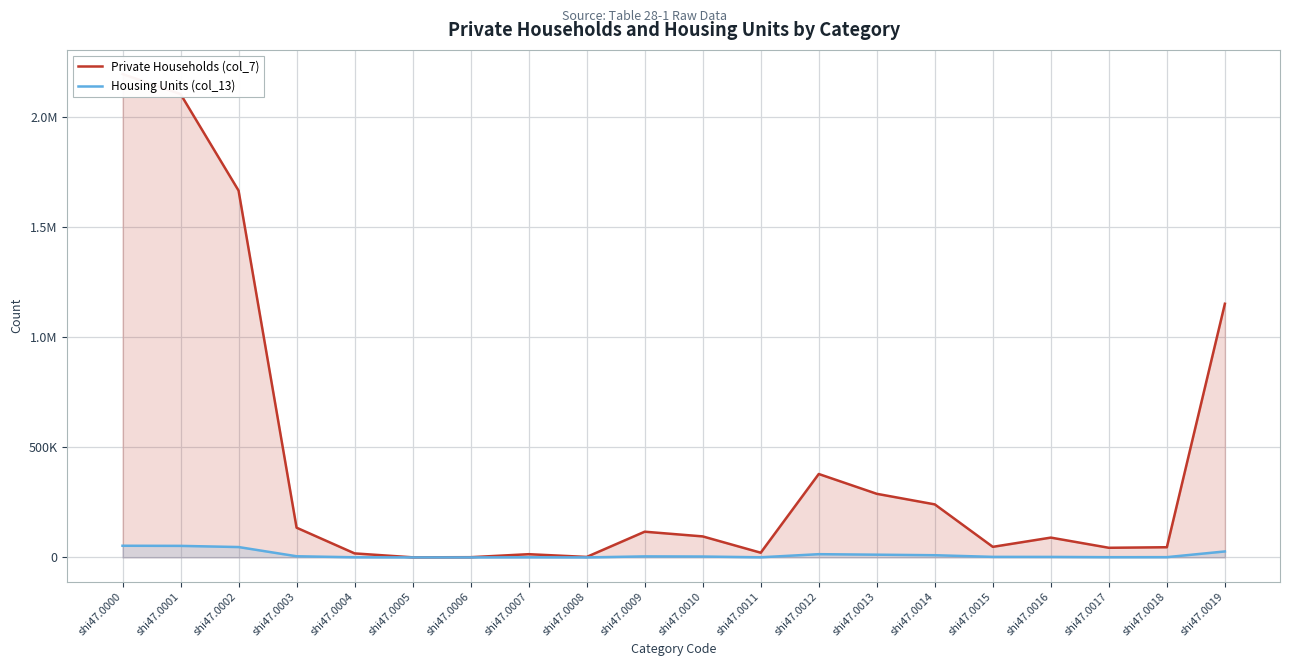

Where is Housing Units (col_13) nearest to the value 26511?

shi47.0019